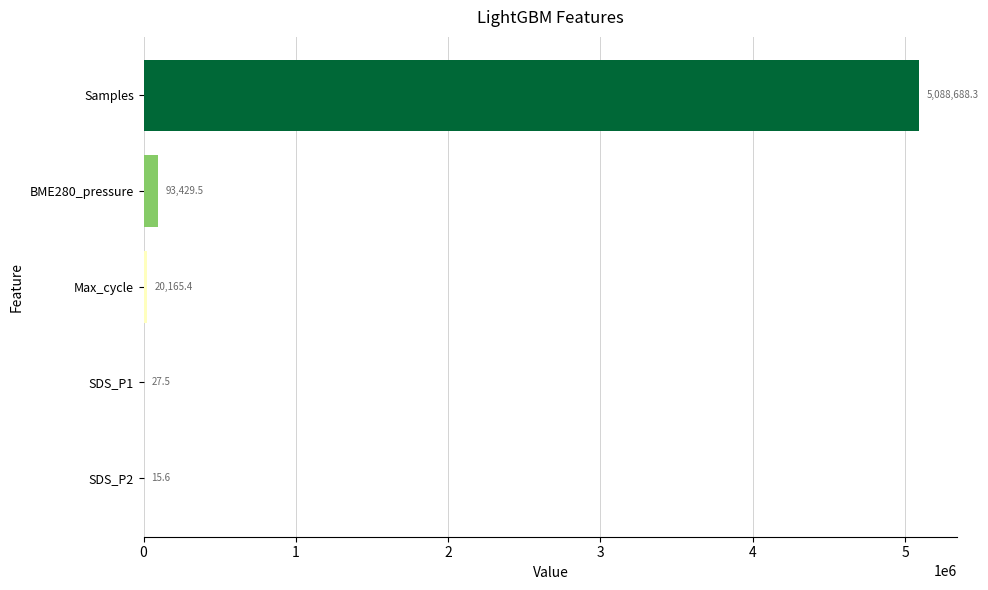

What is the sum of all values?

5202326.3